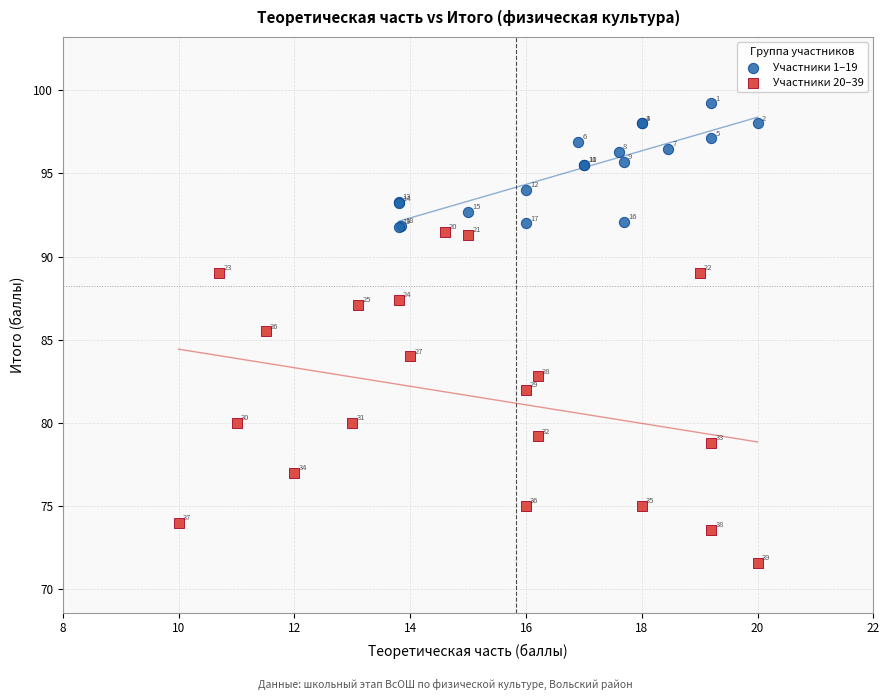

Which series has the widest spread of Y values?

Участники 20–39